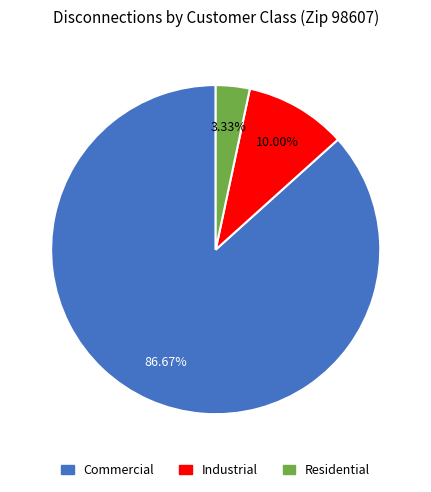

What is the ratio of the value at Industrial to the value at Commercial?

0.1